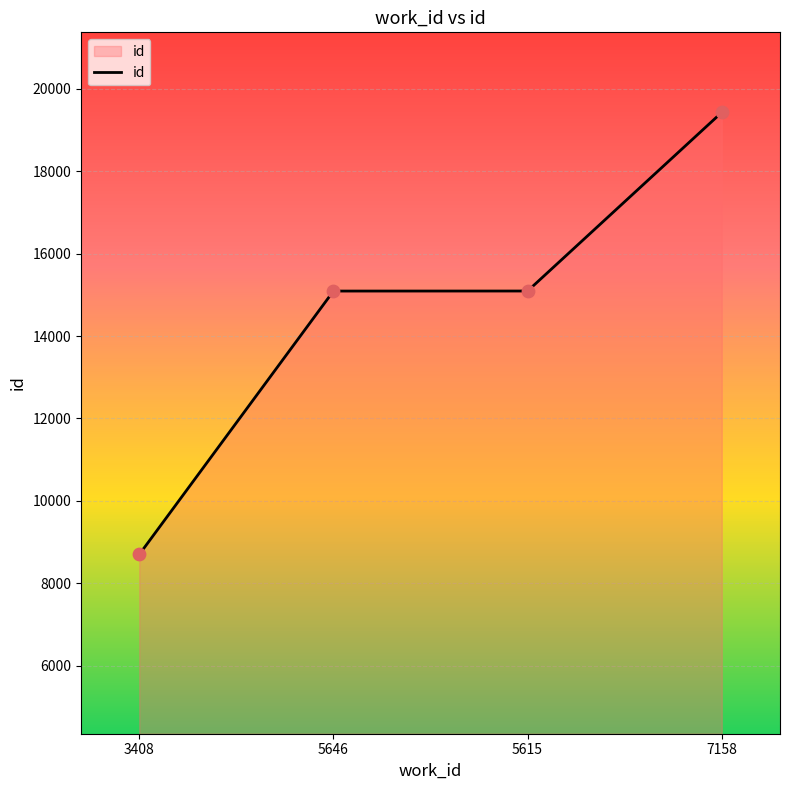

What is the change in value from 3408 to 5646?

+6393